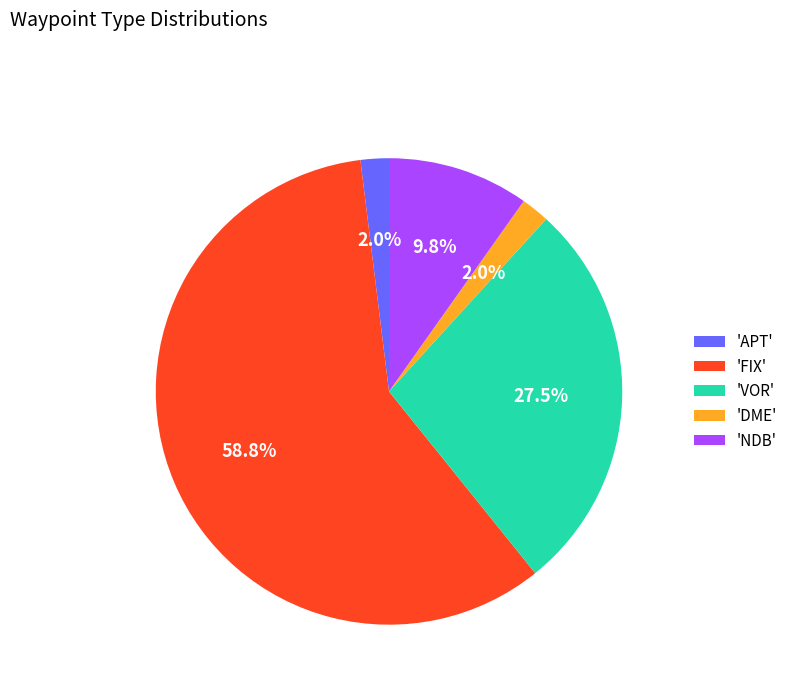

Count the number of slices in the pie.

5